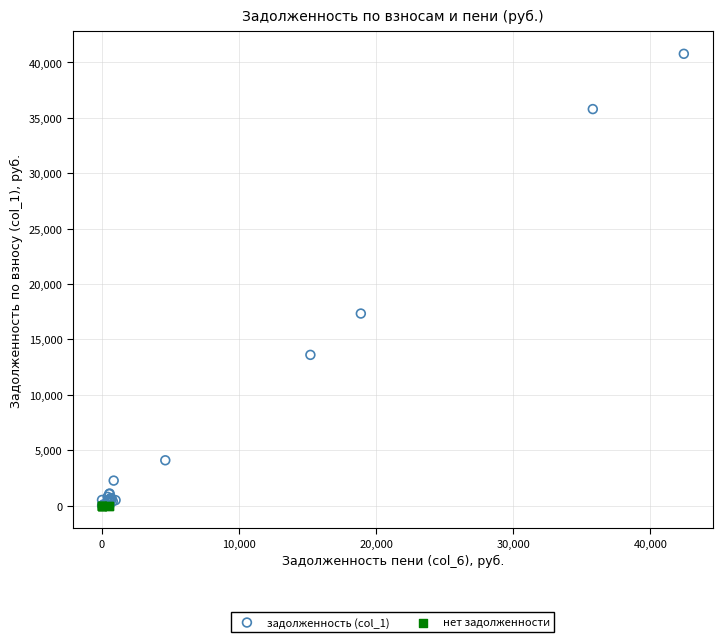

What are all the series names shown in the legend?

задолженность (col_1), нет задолженности